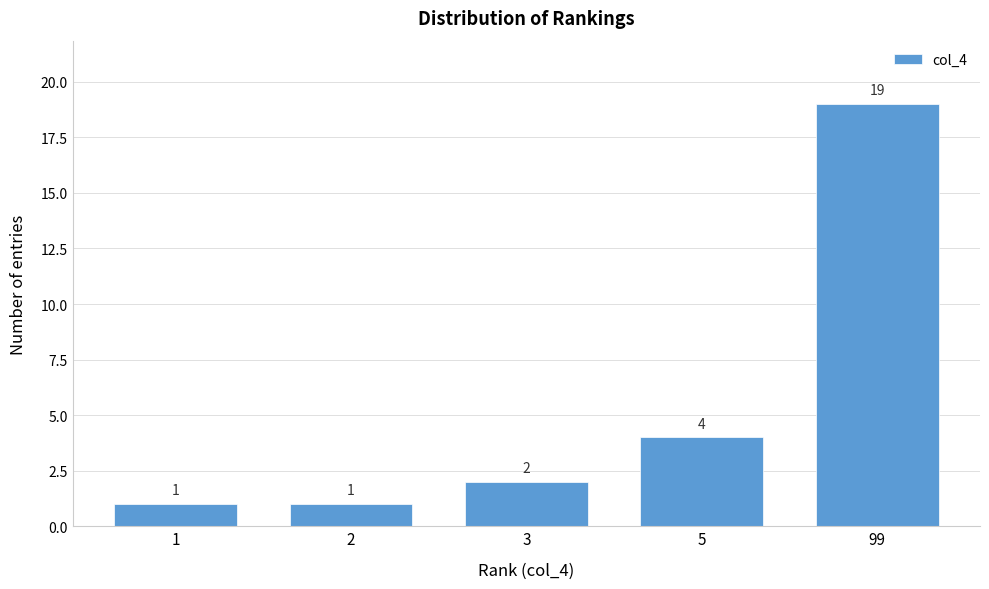

Reading left to right, list all the values displayed in this chart.

1=1	2=1	3=2	5=4	99=19